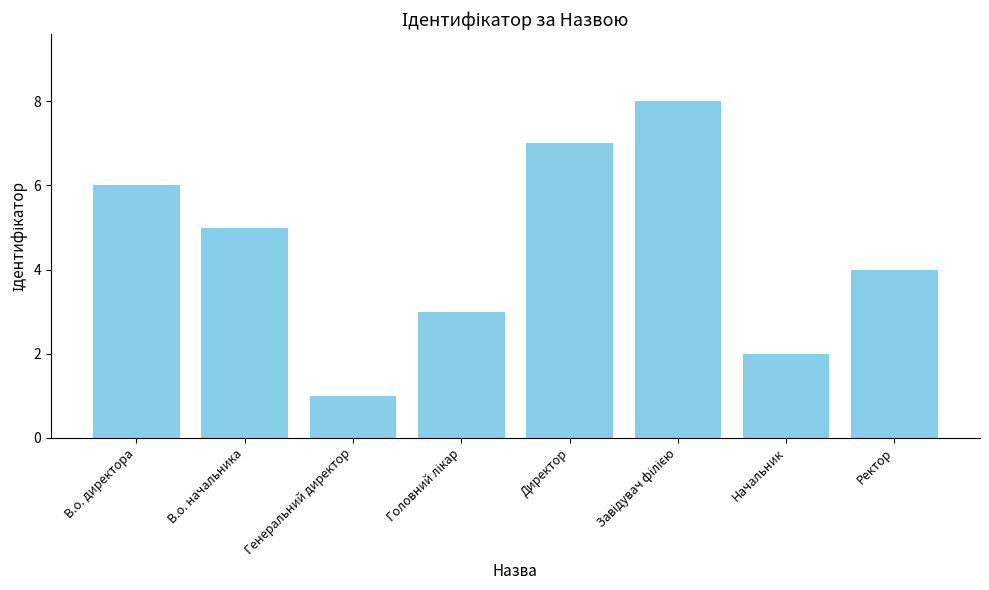

The value at Директор is 7. True or false?

True